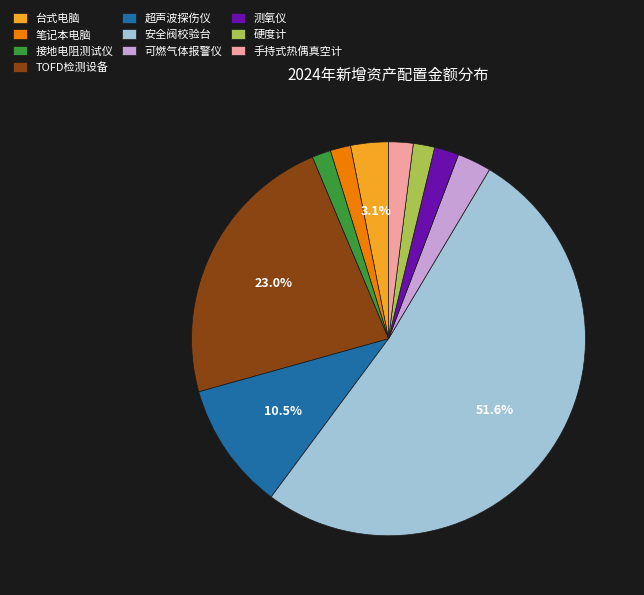

Which category has the biggest portion of the pie?

安全阀校验台